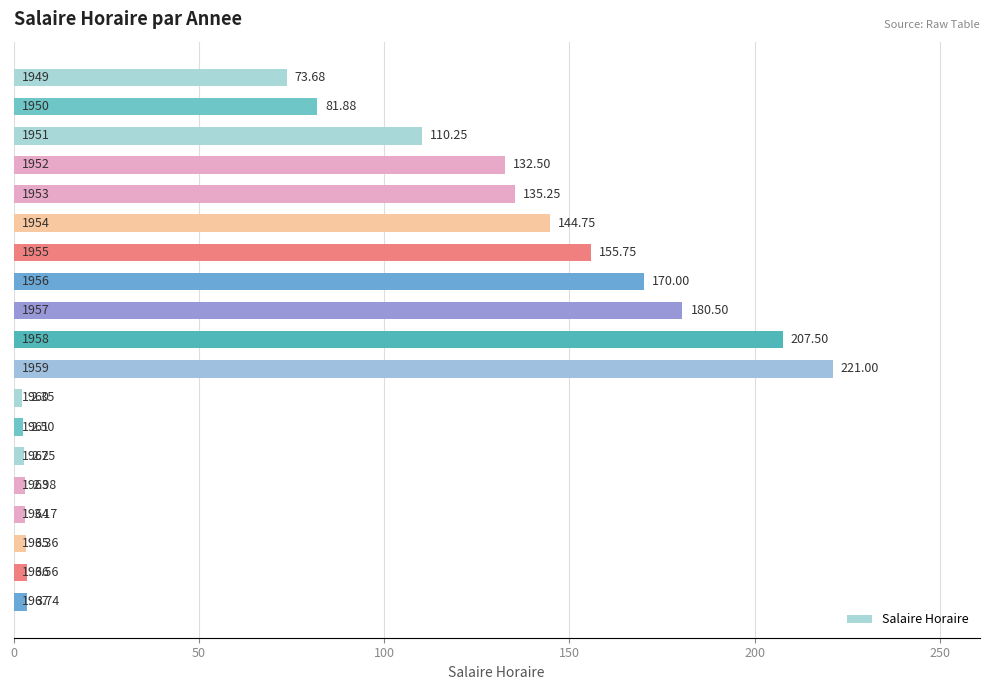

What is the average value?

86.2